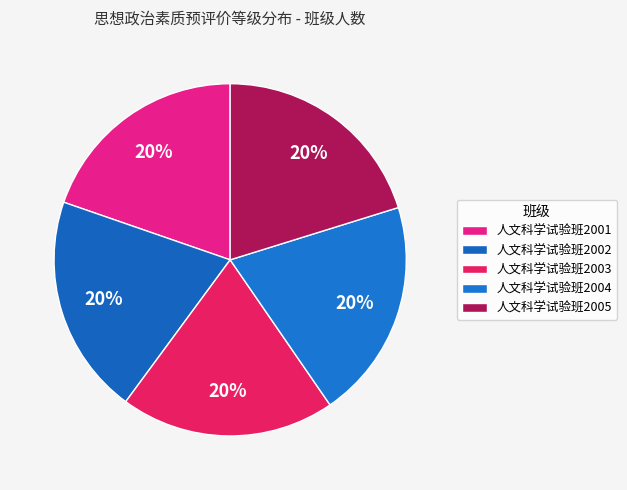

How many segments does this pie chart have?

5